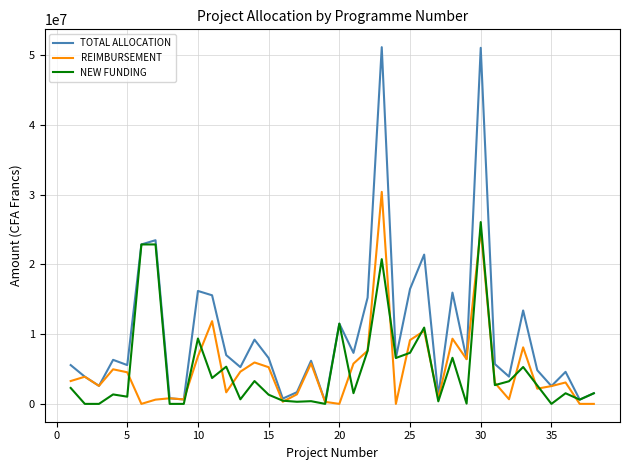

Which series has the largest total across all categories?

TOTAL ALLOCATION